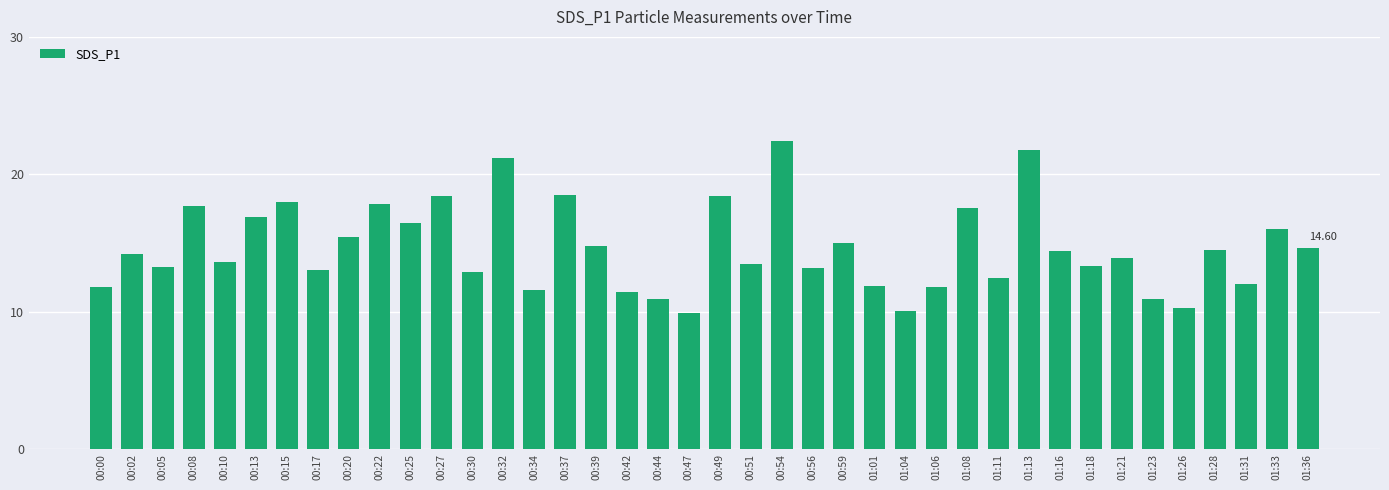

What is the sum of all values?

585.6